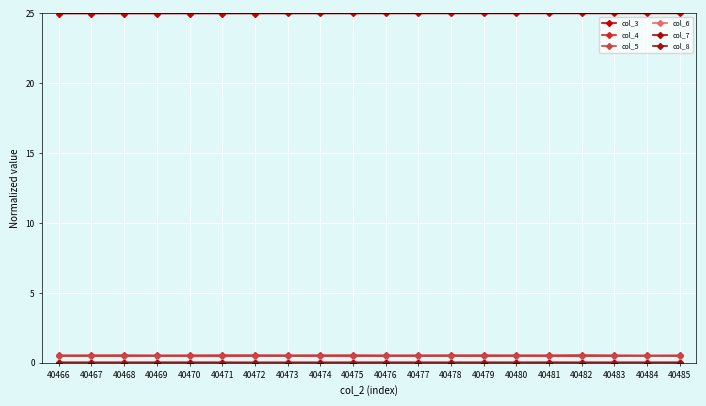

Which series changed the most between 40482 and 40484?

col_4